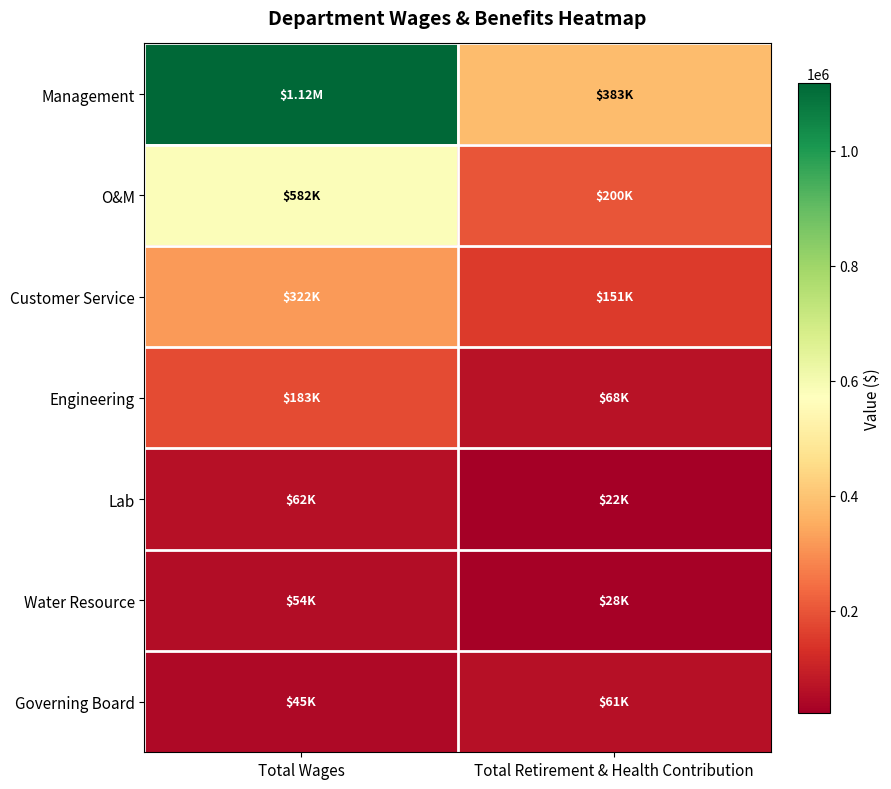

At how many categories does at least one series exceed 1079559?

1